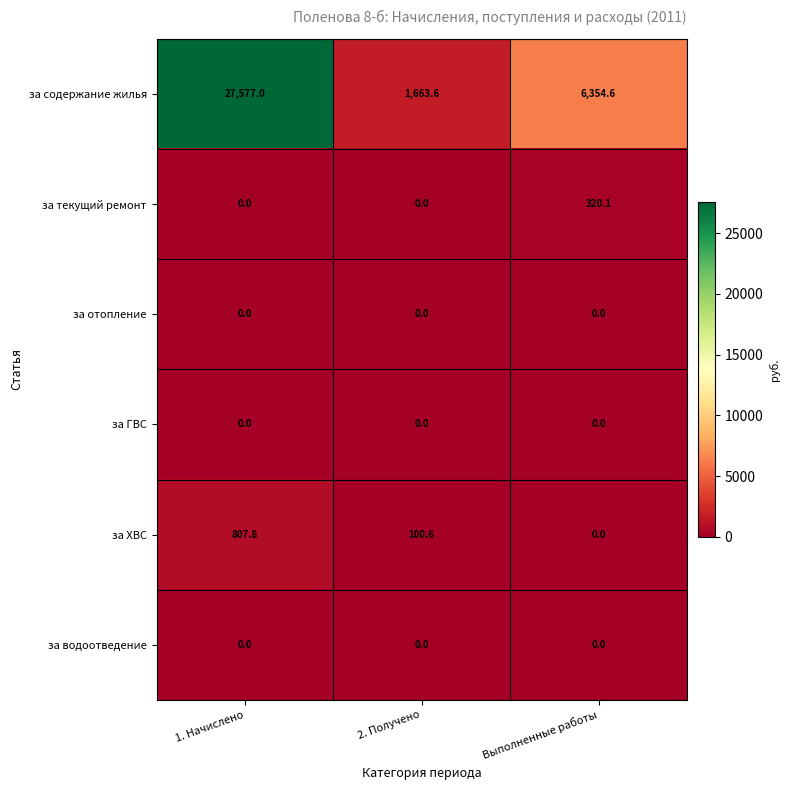

At how many categories does at least one series exceed 12519?

1